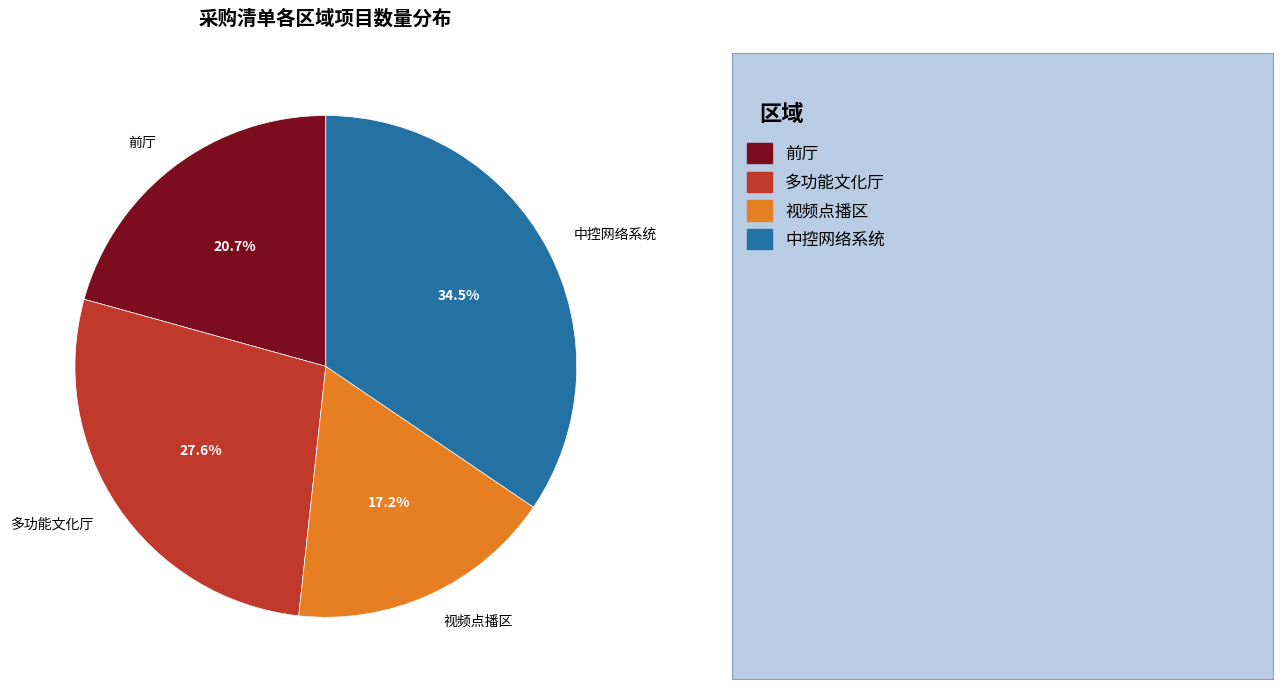

Which has a higher value, 多功能文化厅 or 中控网络系统?

中控网络系统